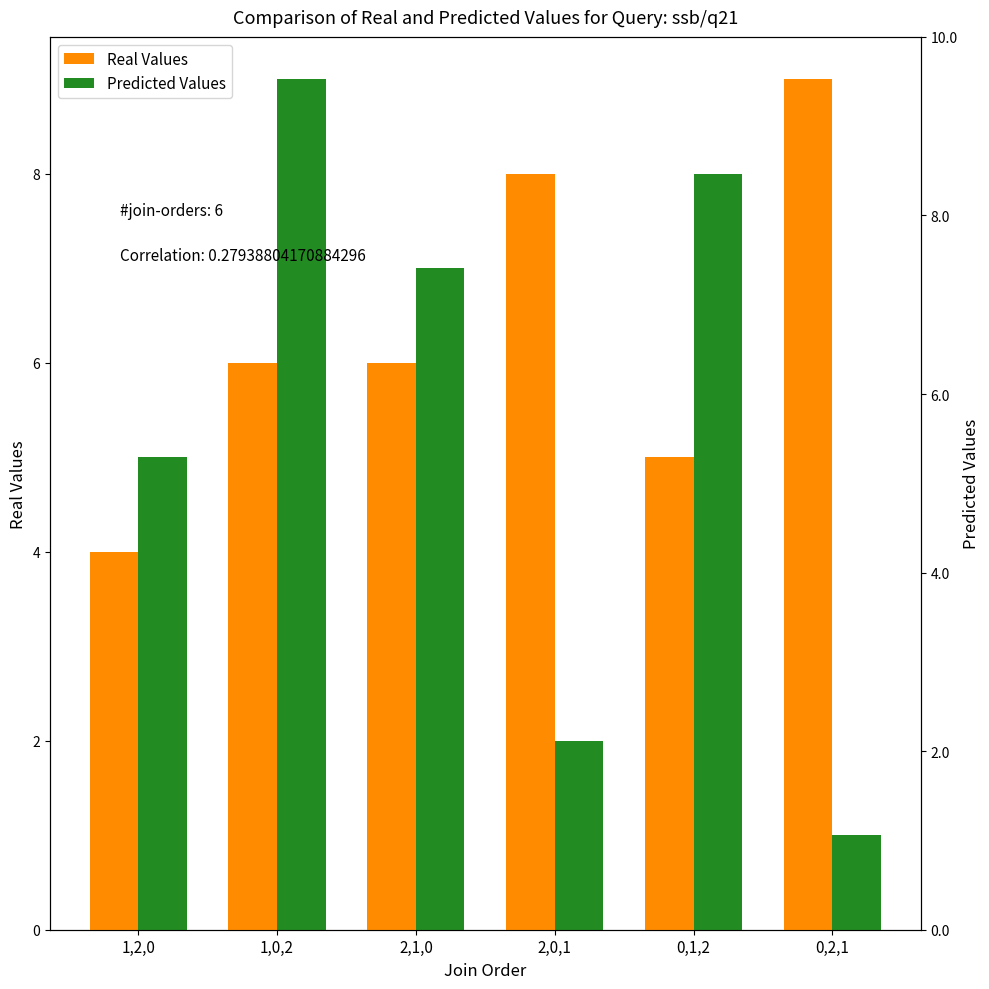

True or false: Real Values has a value of 2 at 1,2,0.

False